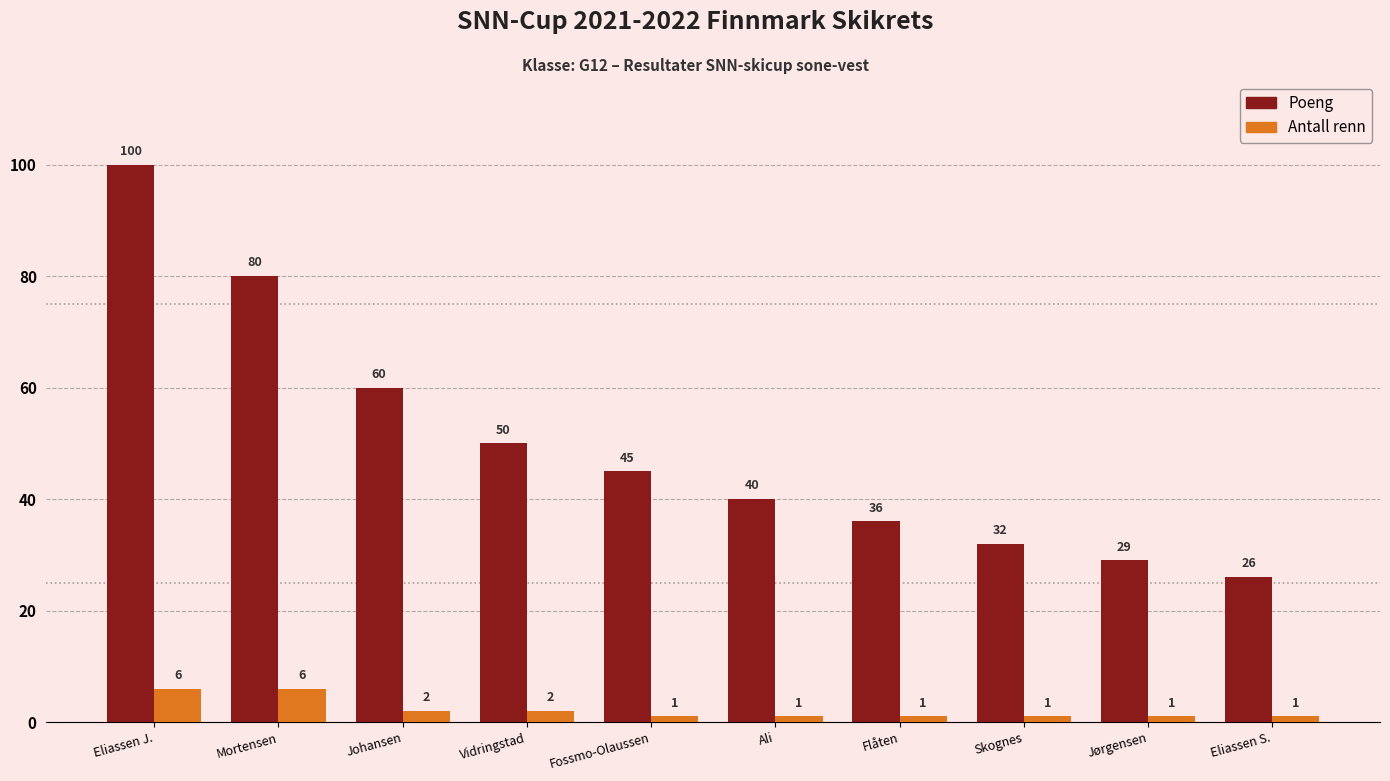

What is the sum of all Poeng values?

498